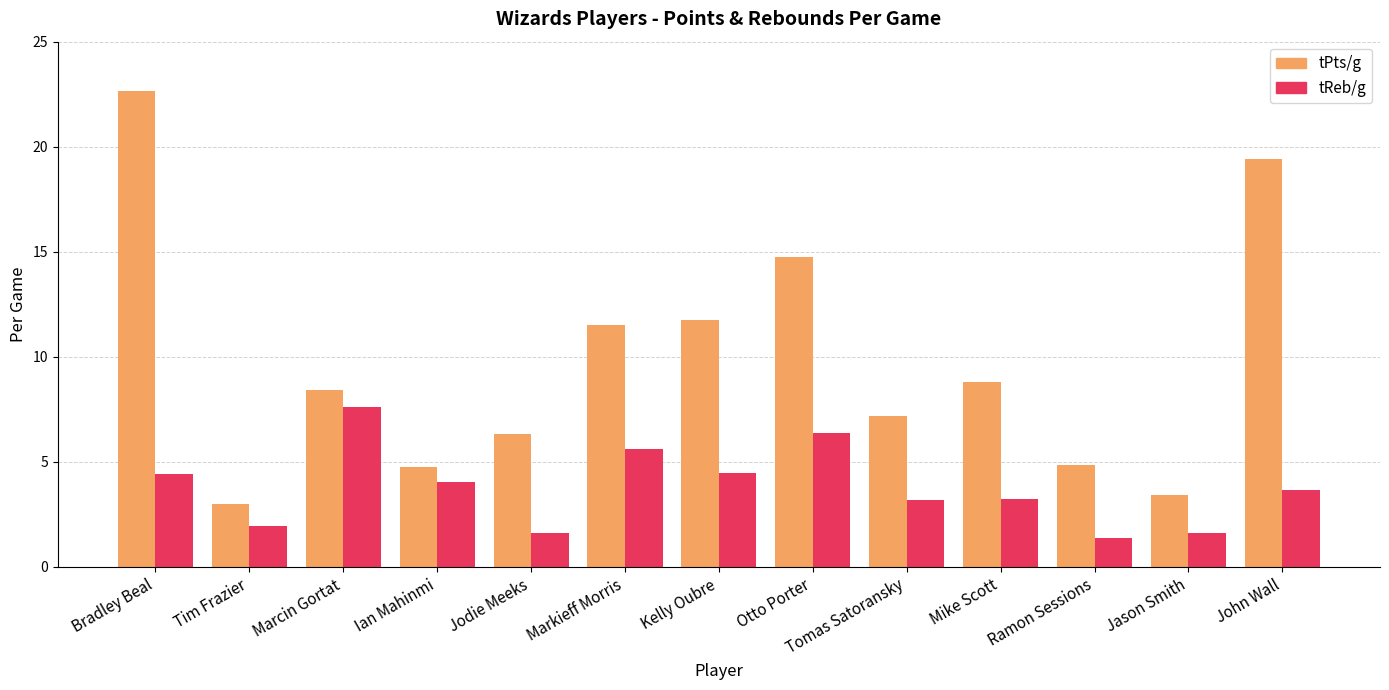

What is the difference between the second highest and second lowest values in the tPts/g series?

16.0